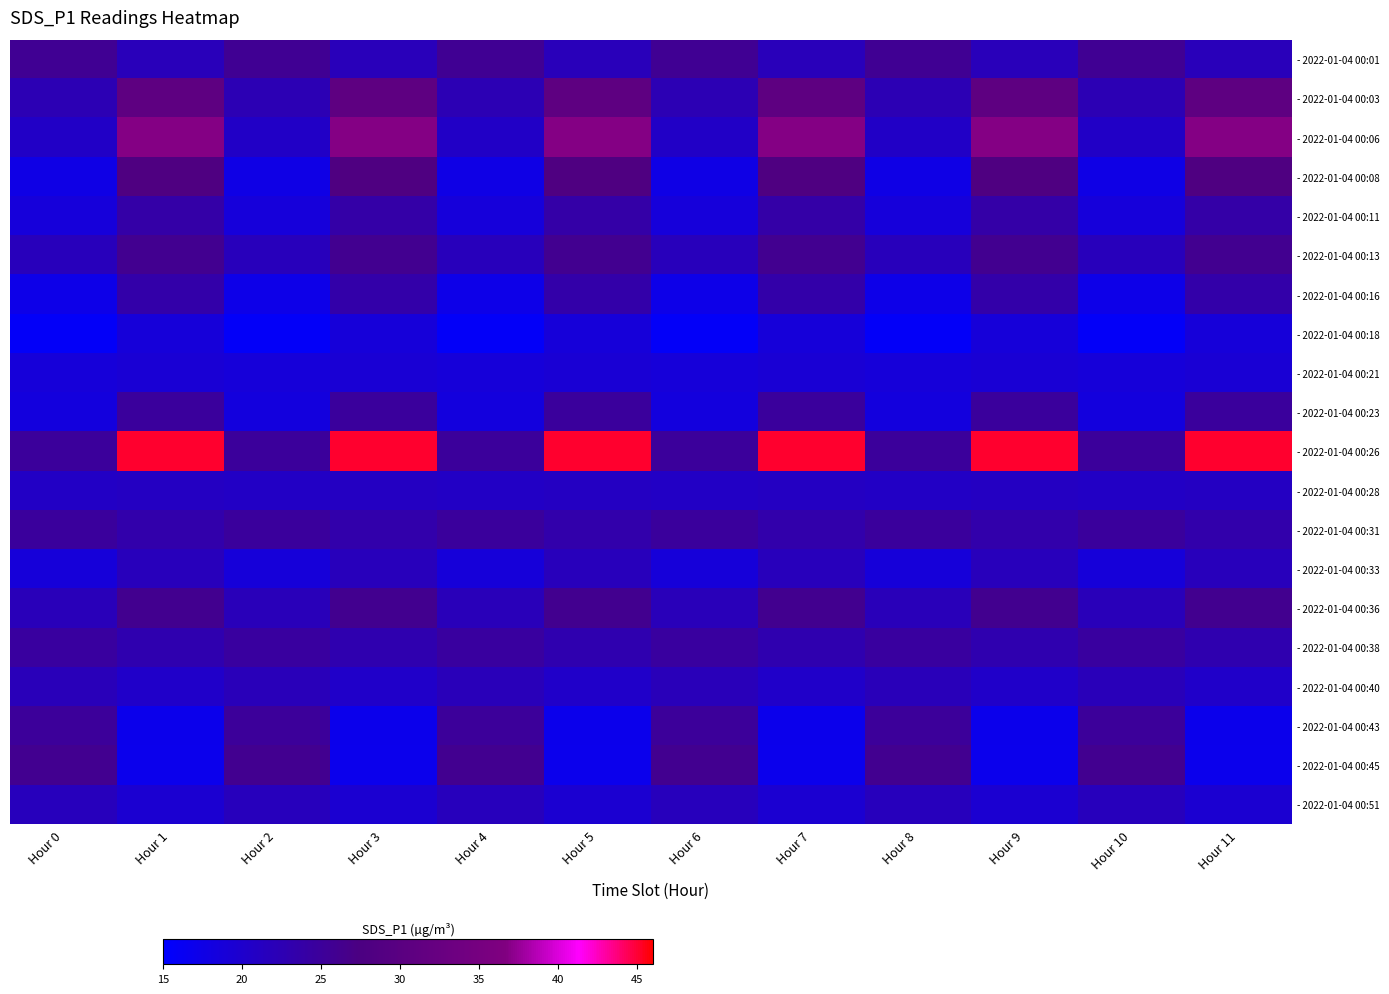

Between Hour 5 and Hour 7, which is larger?

Hour 5